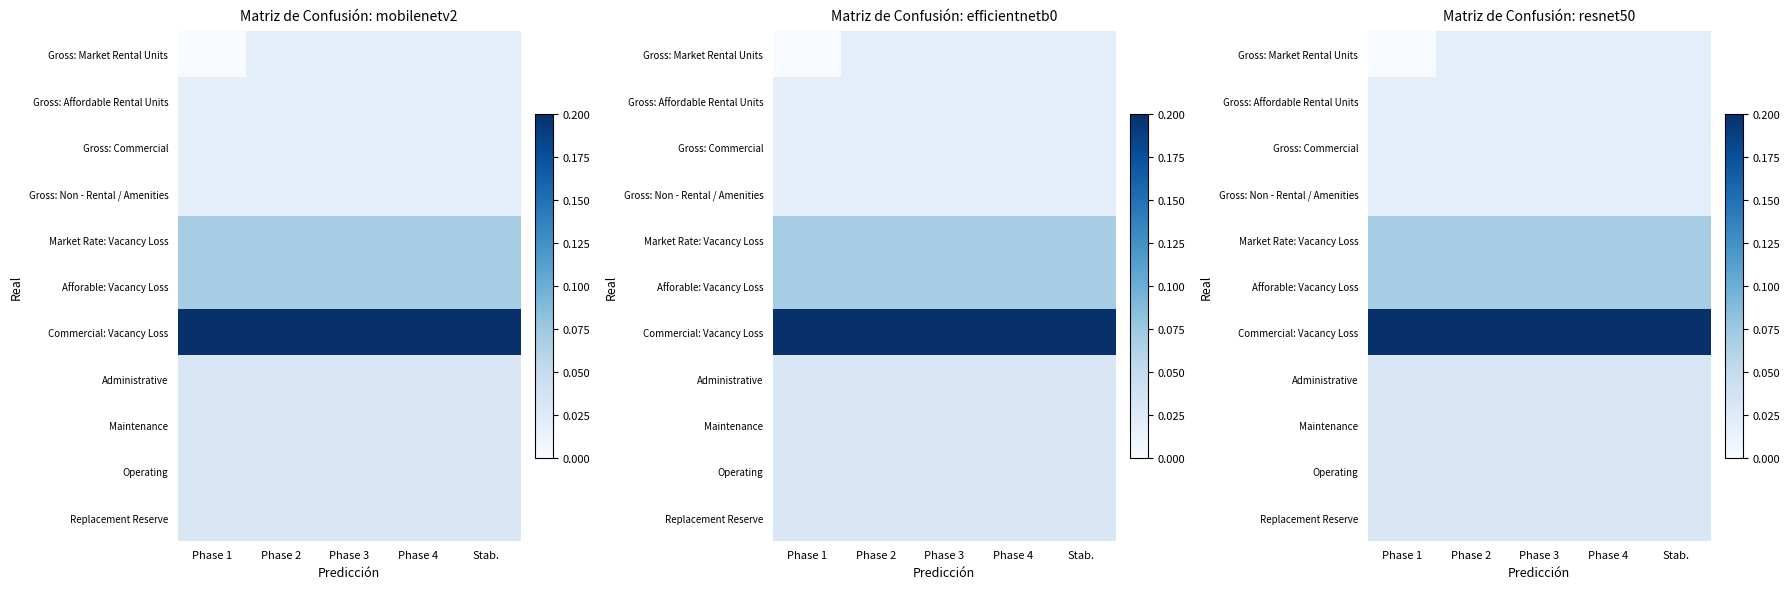

Which label corresponds to the smallest value in the chart?

Phase 1